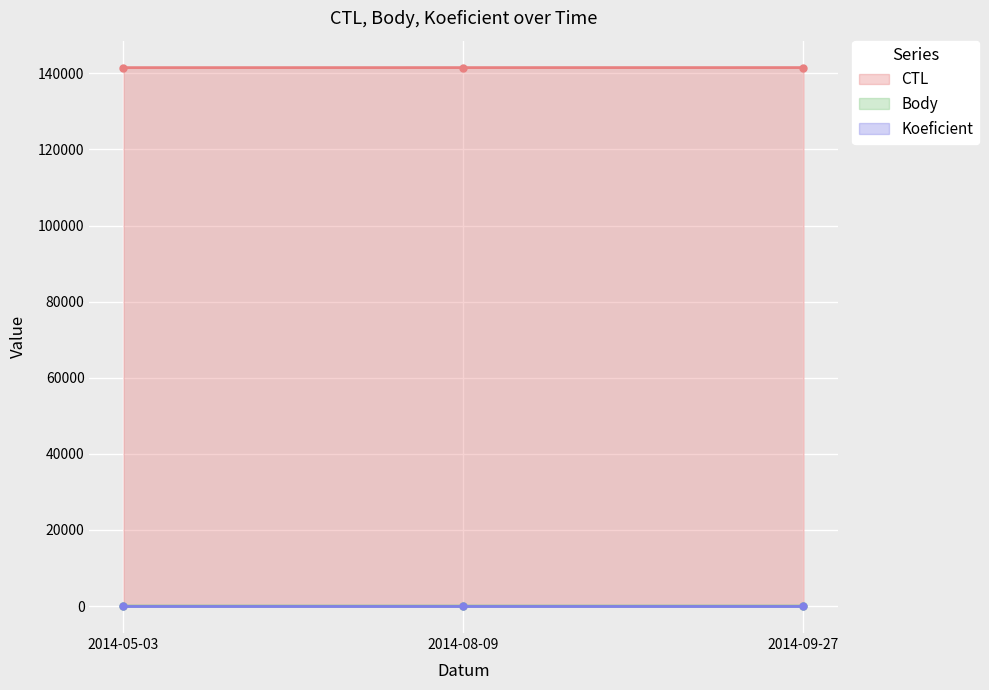

What is the spread (max minus min) of values at 2014-09-27?

141508.5